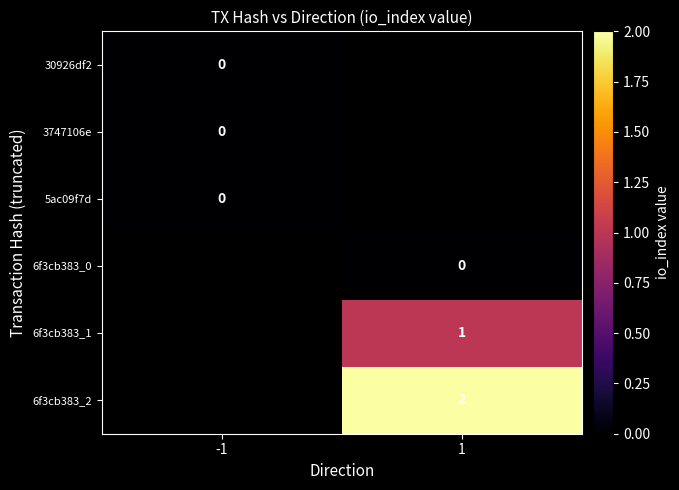

Between -1 and 1, which is larger?

1